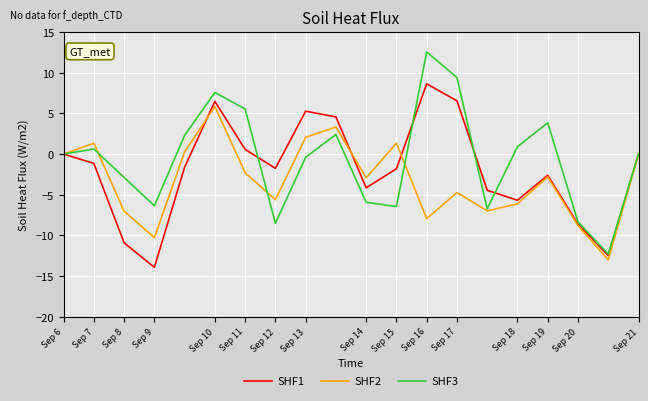

True or false: SHF1 and SHF2 cross at least once.

True